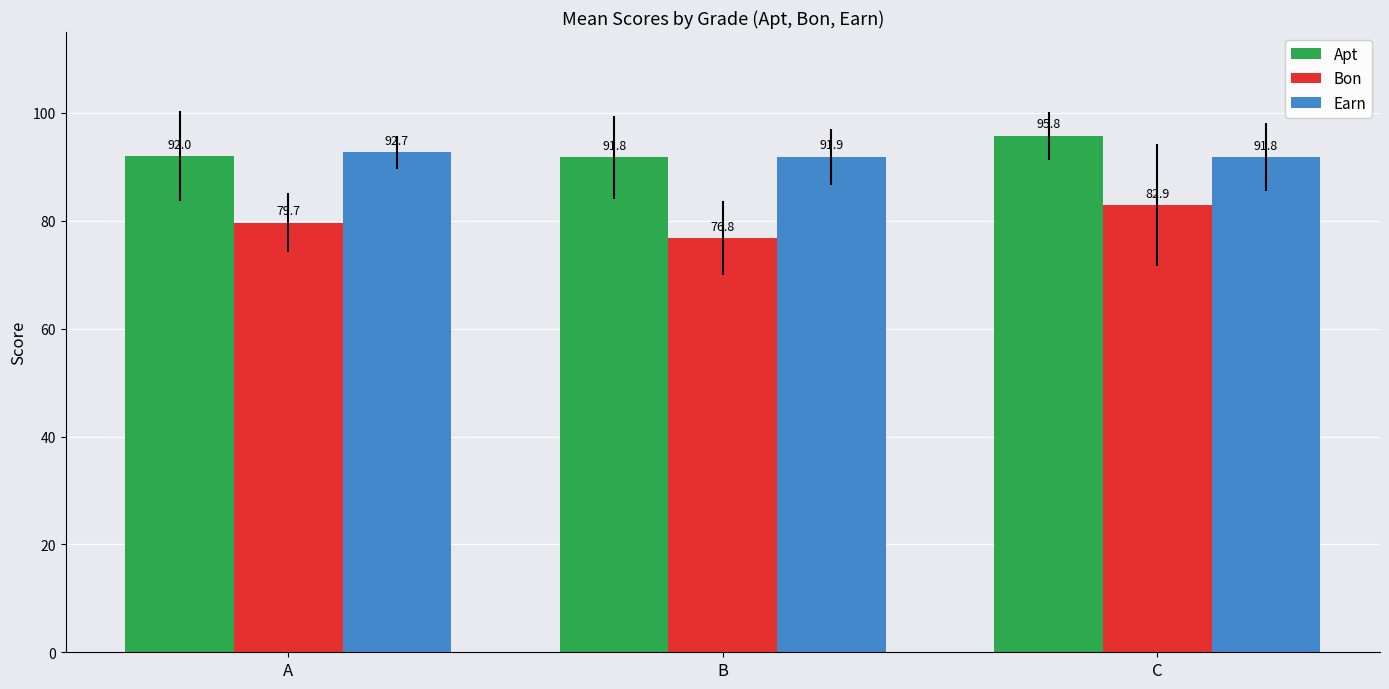

Which series has the largest range (max minus min)?

Bon